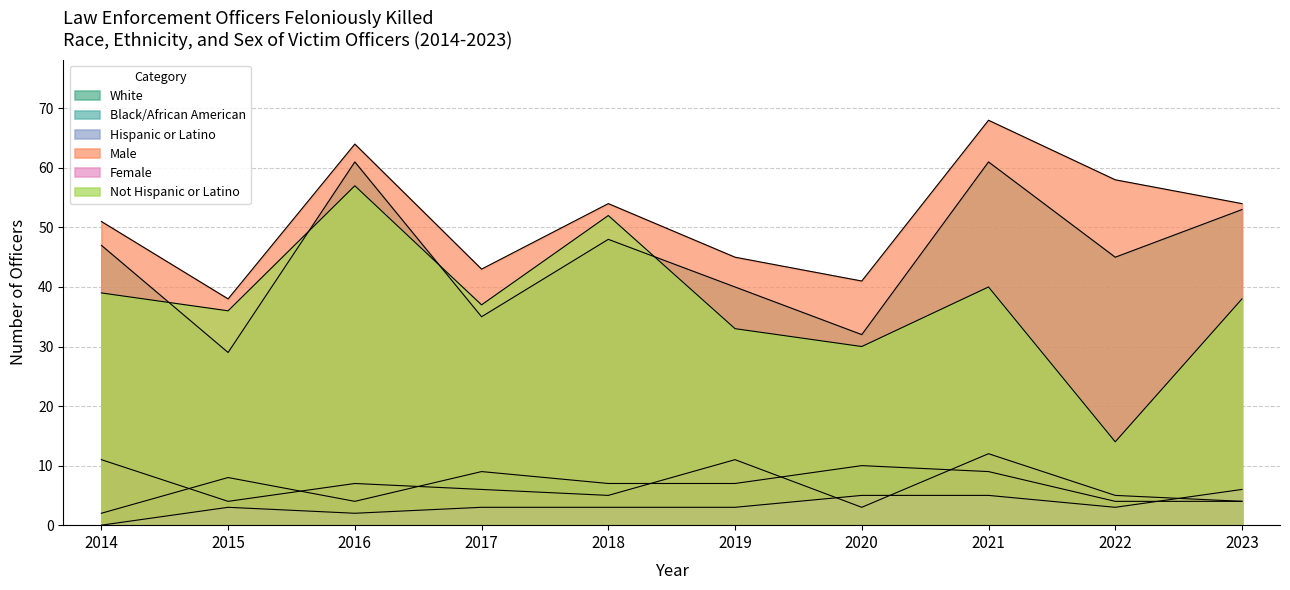

Count the Black/African American values in the range 4 to 9.

8